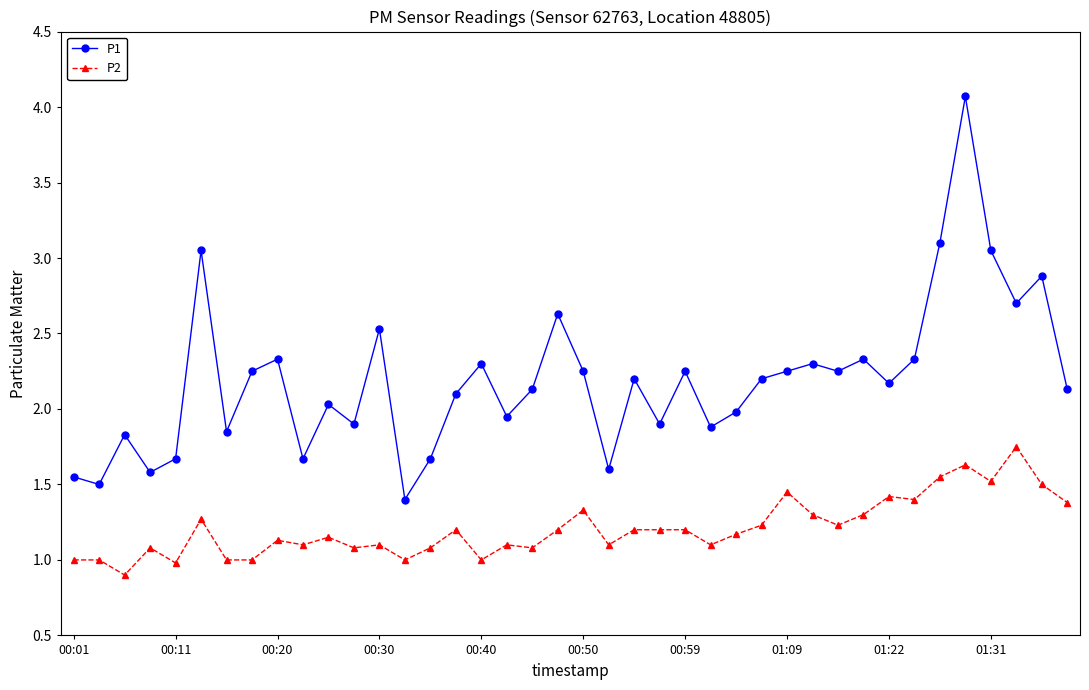

Which series has the largest total across all categories?

P1